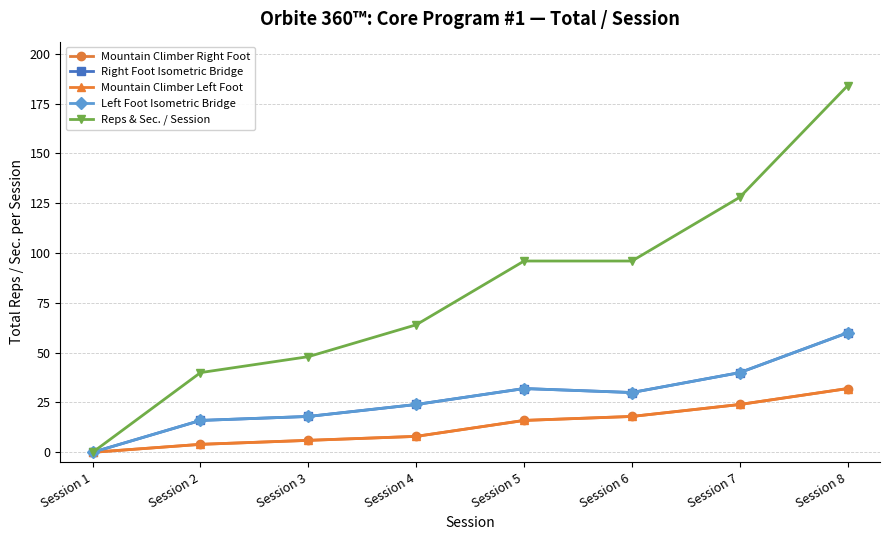

Rank the series at Session 5 from highest to lowest value.

Reps & Sec. / Session, Right Foot Isometric Bridge, Left Foot Isometric Bridge, Mountain Climber Right Foot, Mountain Climber Left Foot